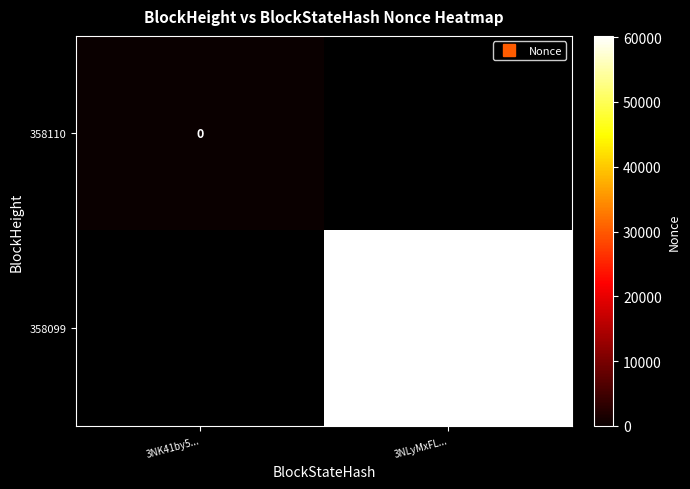

How many values in 358099 are above zero?

1